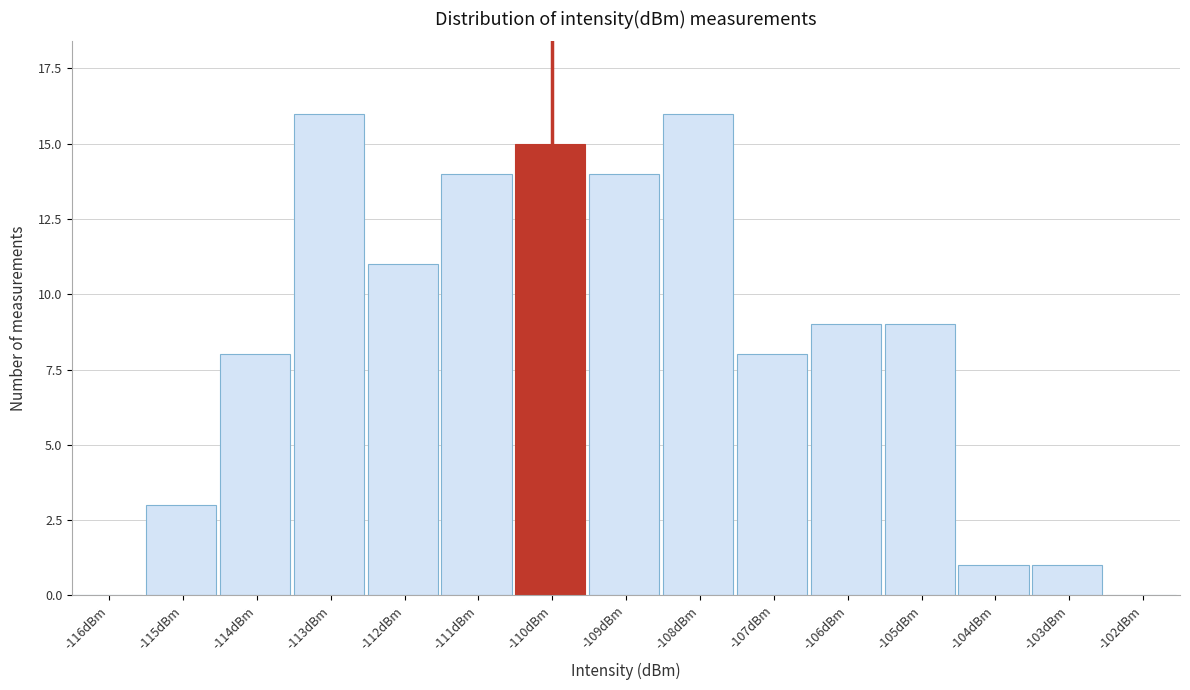

Reading left to right, list all the values displayed in this chart.

-116dBm=0	-115dBm=3	-114dBm=8	-113dBm=16	-112dBm=11	-111dBm=14	-110dBm=15	-109dBm=14	-108dBm=16	-107dBm=8	-106dBm=9	-105dBm=9	-104dBm=1	-103dBm=1	-102dBm=0